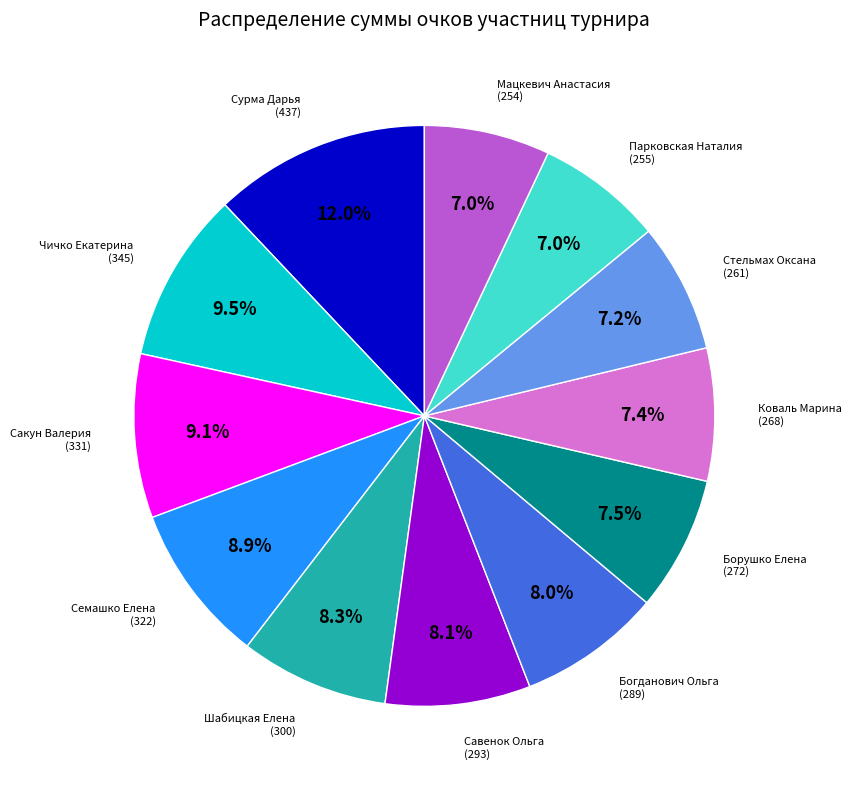

How many segments does this pie chart have?

12